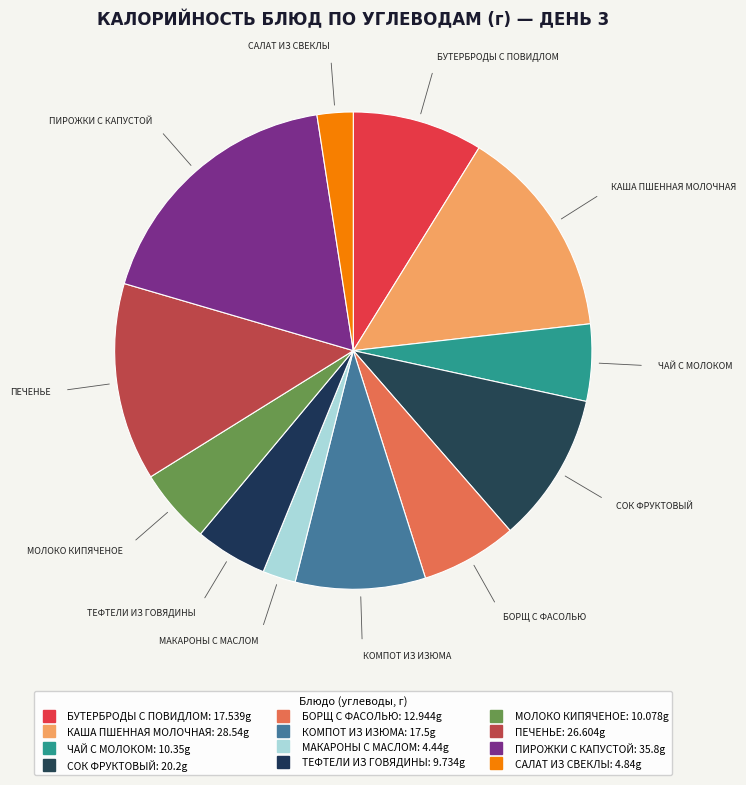

How many segments does this pie chart have?

12